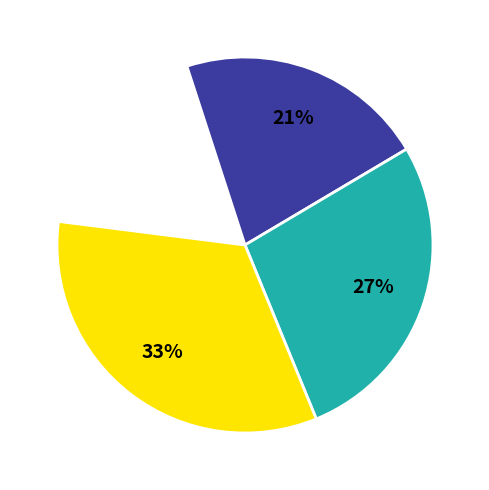

How many slices are in this pie chart?

4